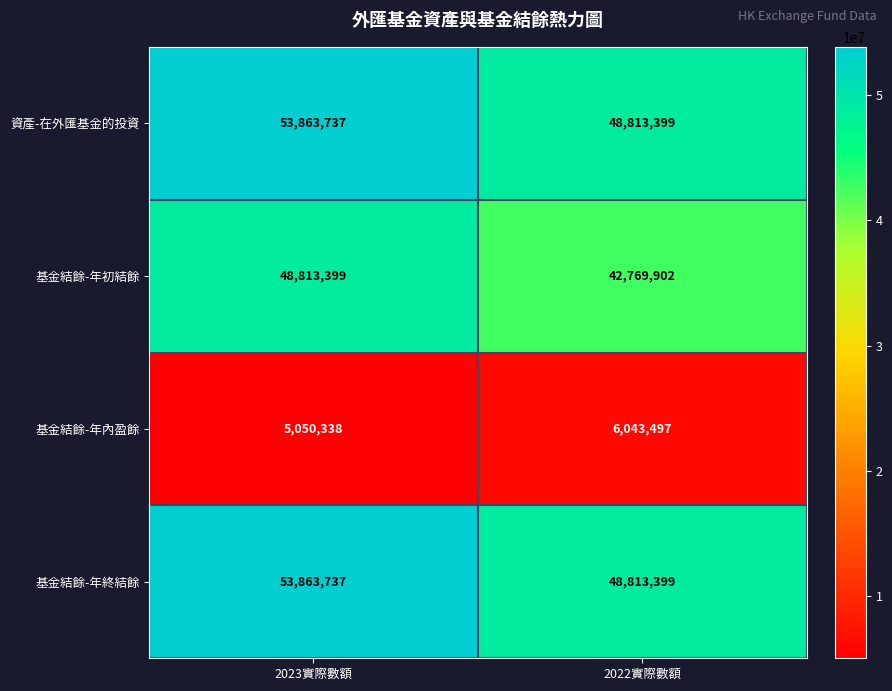

What is the sum of the 基金結餘-年內盈餘 values at 2023實際數額 and 2022實際數額?

11093835